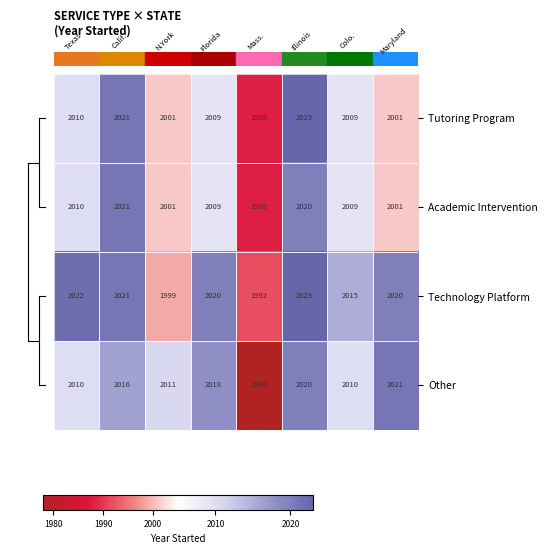

What is the maximum value shown in the chart?

2023